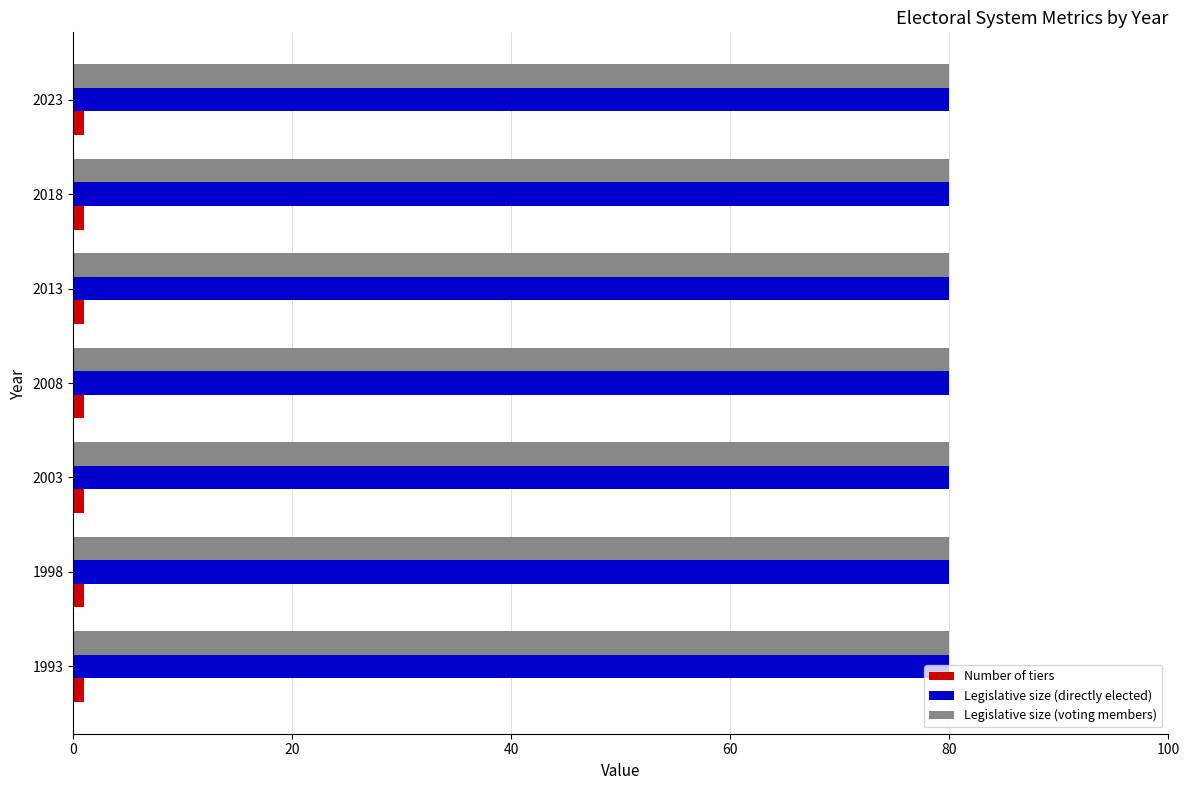

What is the sum of all Legislative size (voting members) values?

560